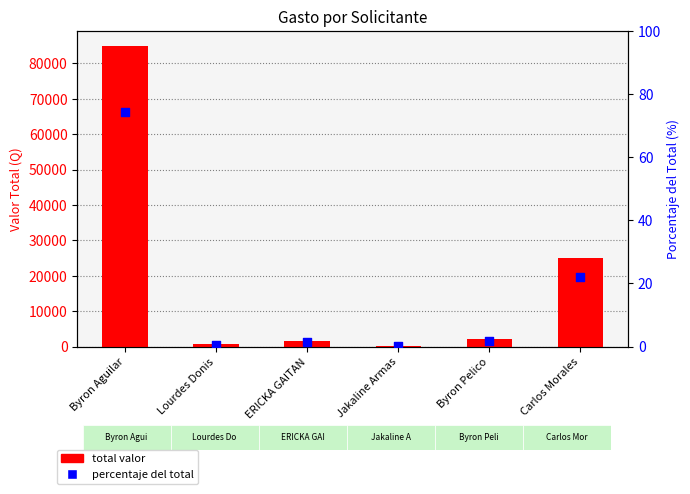

Is the value of total valor at Carlos Morales greater than the value of percentaje del total at Jakaline Armas?

Yes